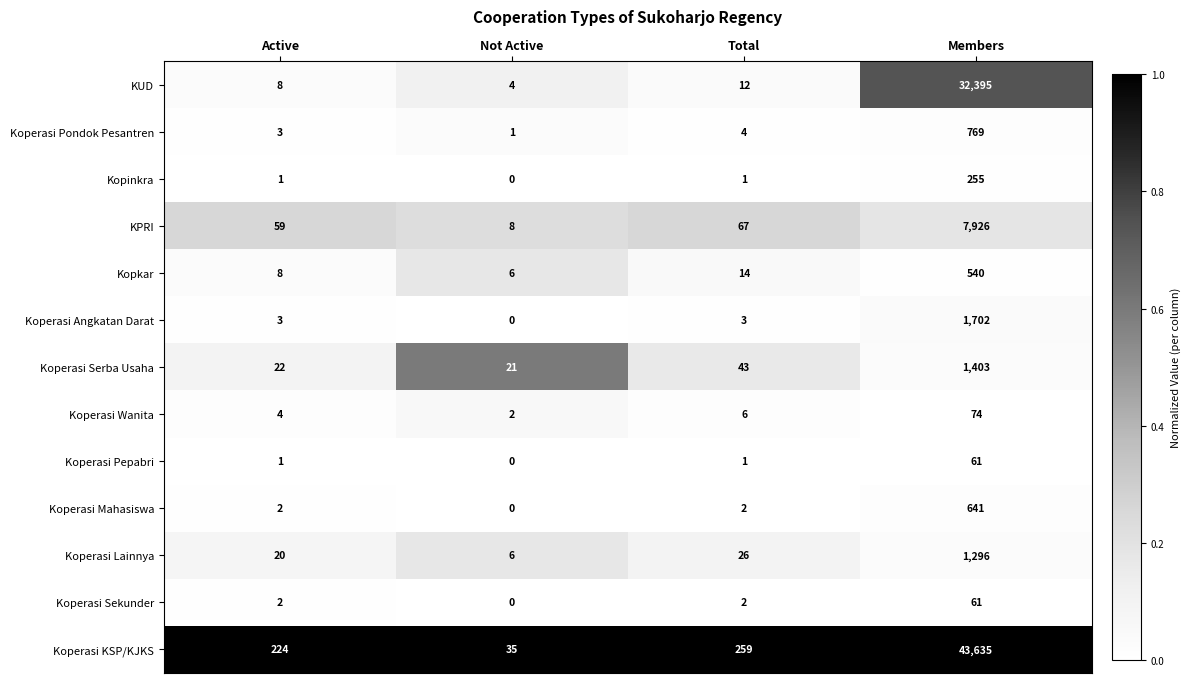

Rank the categories by Koperasi Wanita value from highest to lowest.

Members, Total, Active, Not Active